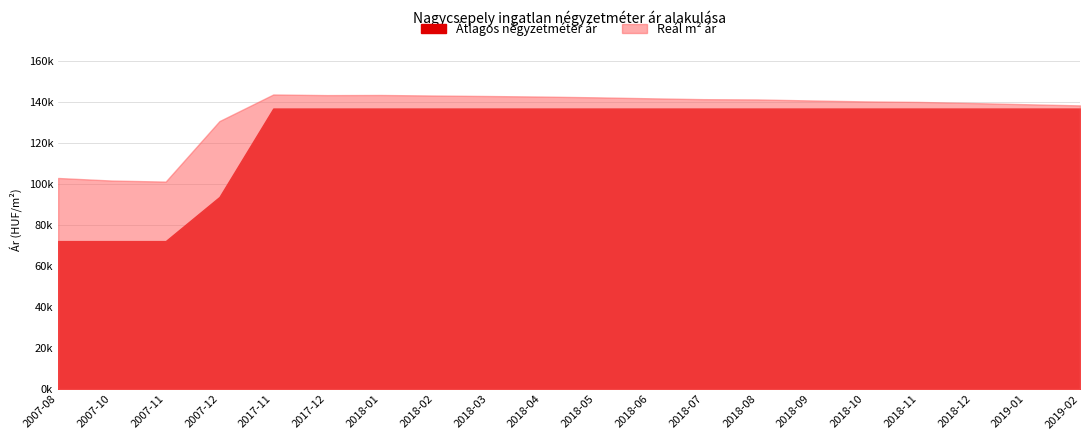

What is the difference between the highest and lowest values at 2018-03?

6109